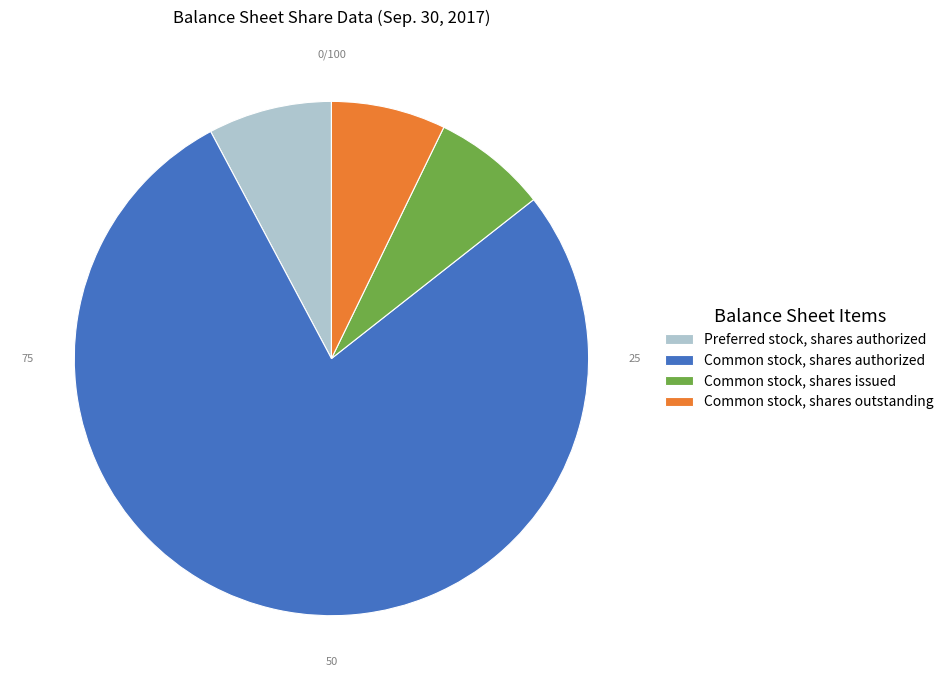

Approximately how many times larger is the value at Common stock, shares authorized compared to Preferred stock, shares authorized?

10.0